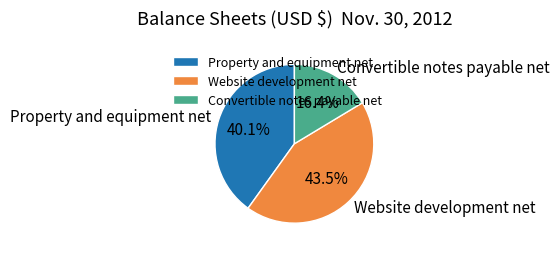

How many slices are in this pie chart?

3